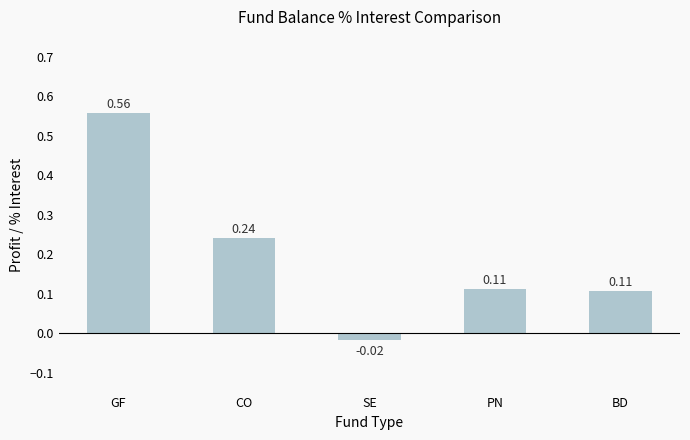

What is the label of the 1st bar from the right?

BD